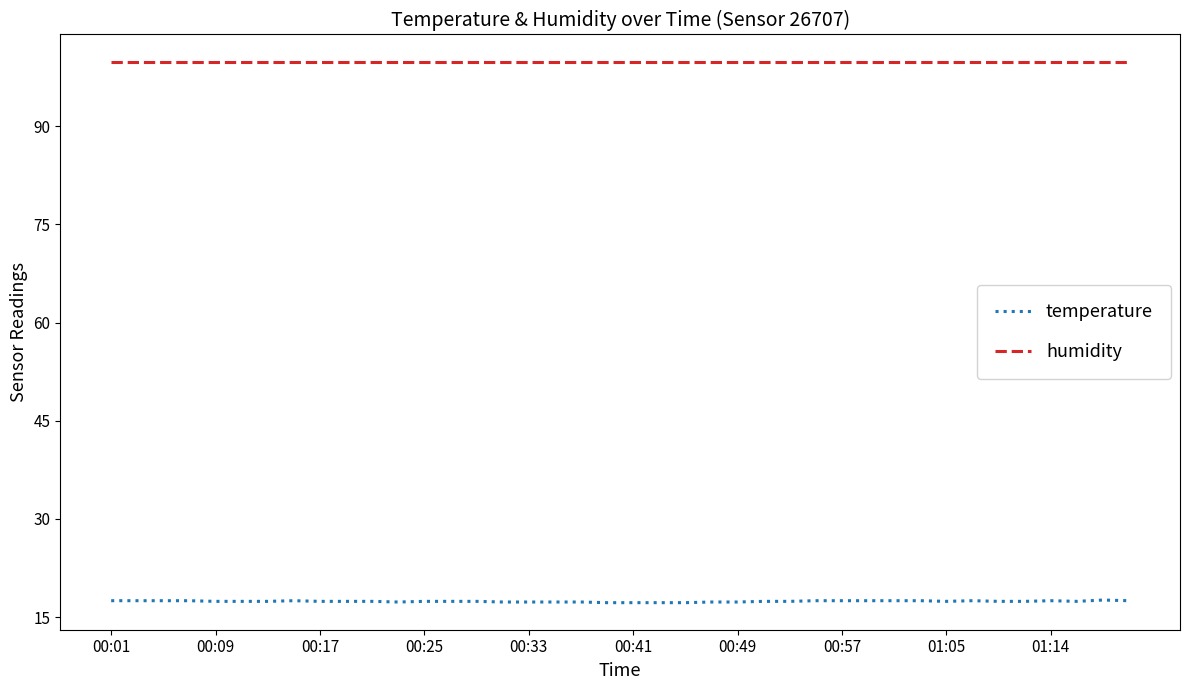

What is the maximum value for humidity?

99.9